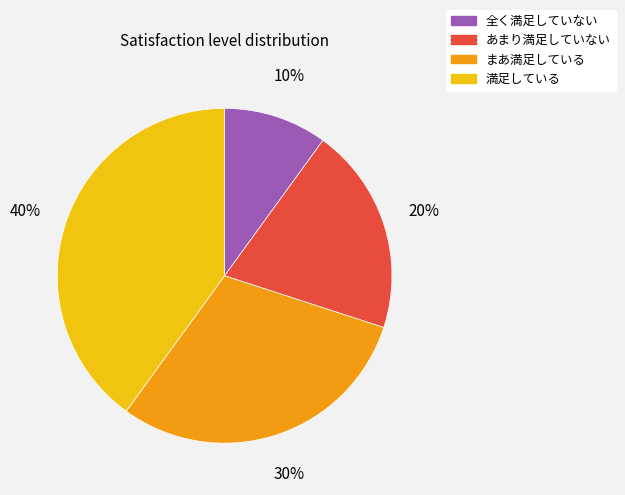

Which slice is the largest?

満足している